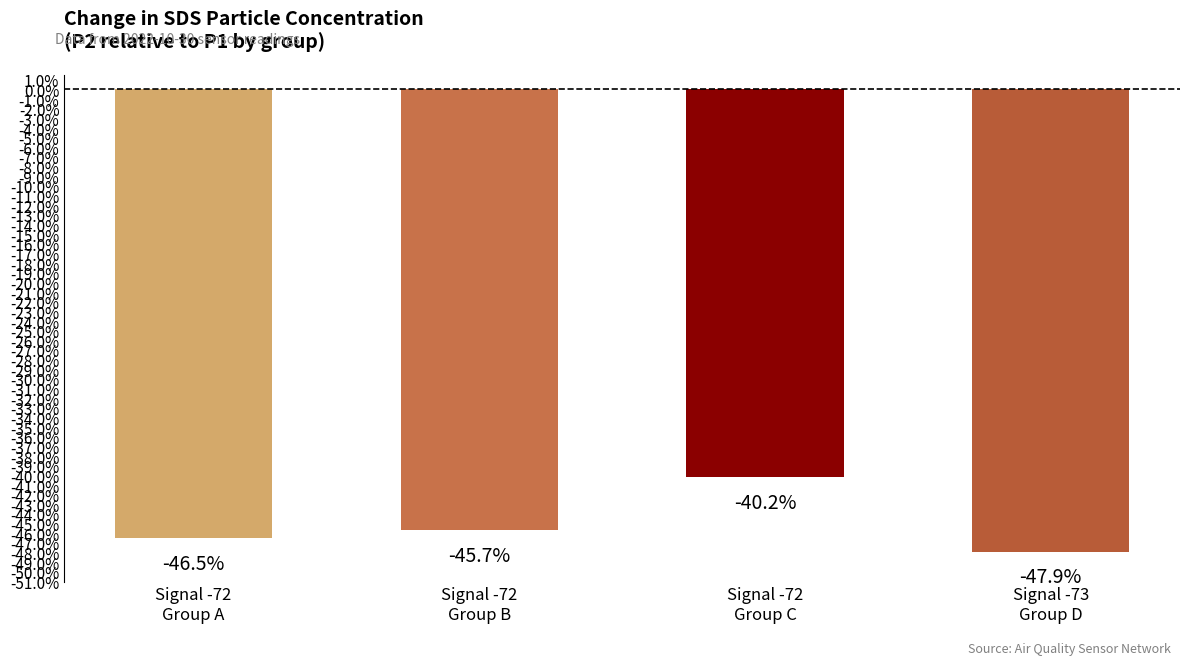

What is the difference between the maximum and second lowest values?

6.3